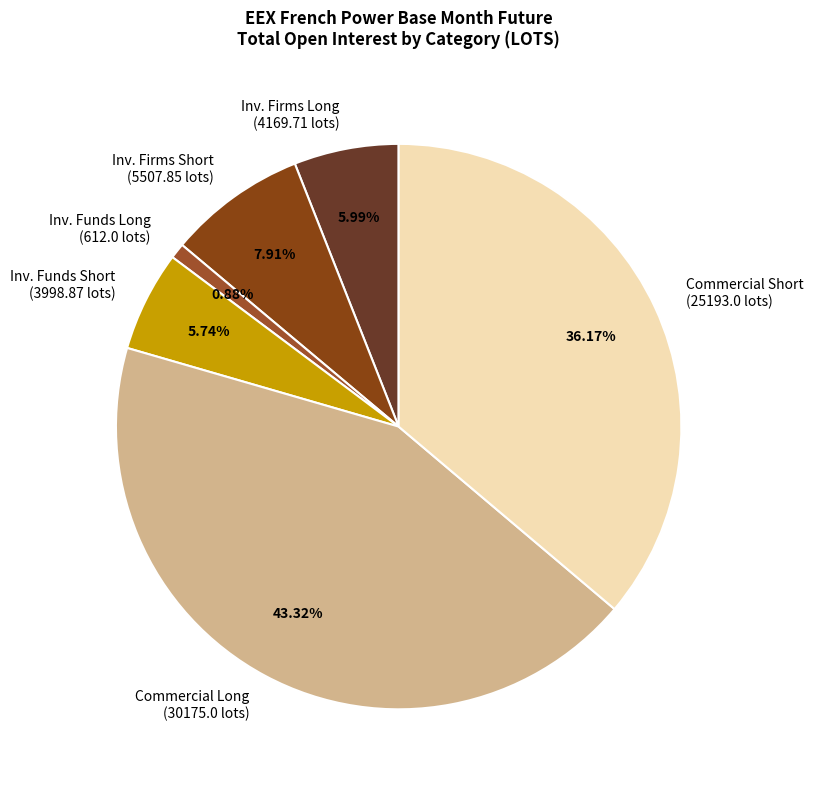

Between Inv. Funds Short (3998.87 lots) and Inv. Firms Short (5507.85 lots), which is larger?

Inv. Firms Short (5507.85 lots)